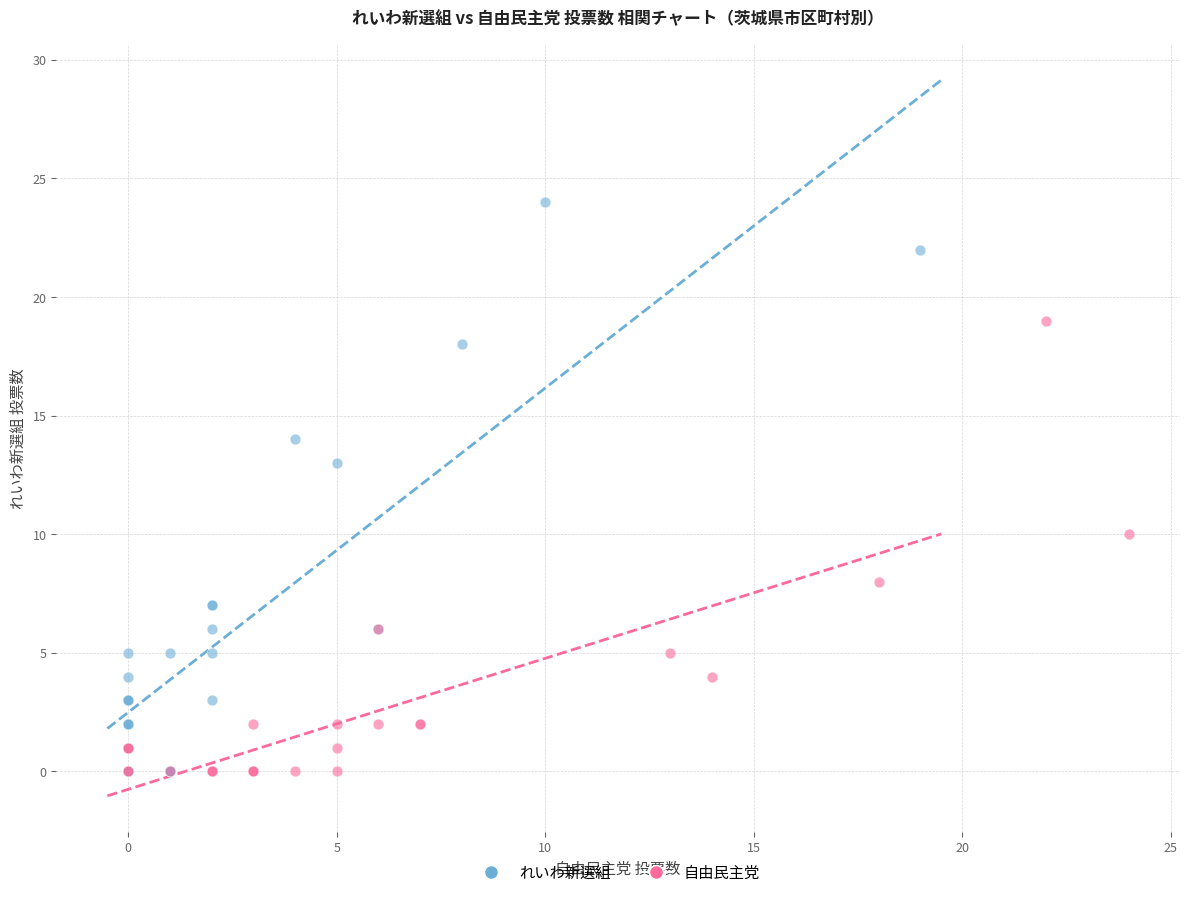

Which series contains the highest Y value?

れいわ新選組